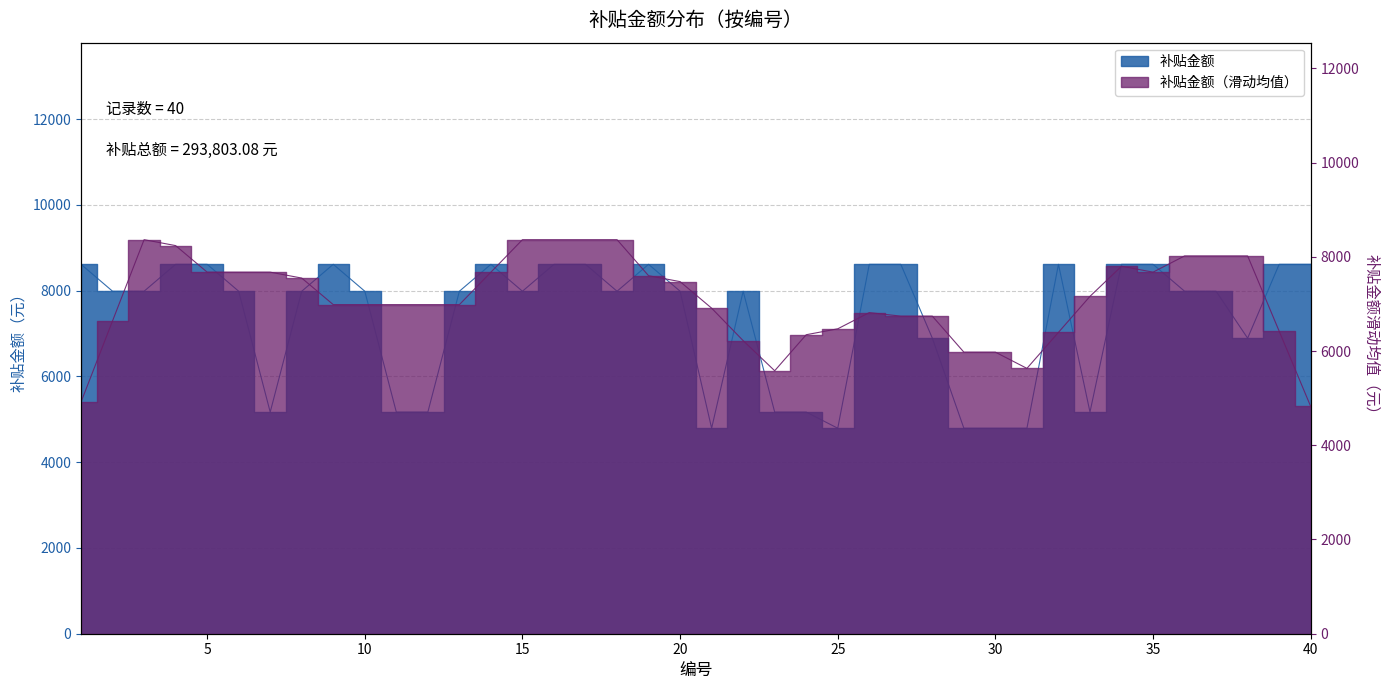

List the labels in order of value, largest first.

1, 4, 5, 9, 14, 16, 17, 19, 26, 27, 32, 34, 35, 39, 40, 2, 3, 6, 8, 10, 13, 15, 18, 20, 22, 36, 37, 28, 38, 7, 11, 12, 23, 24, 33, 21, 25, 29, 30, 31